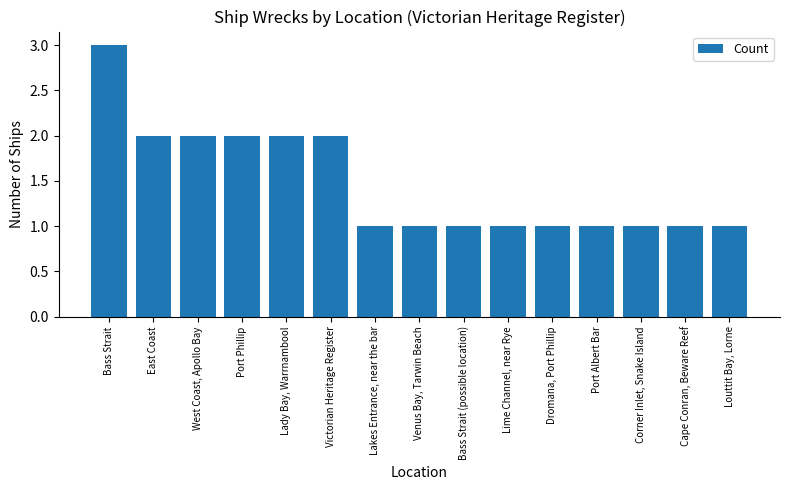

What position from the left is East Coast?

2